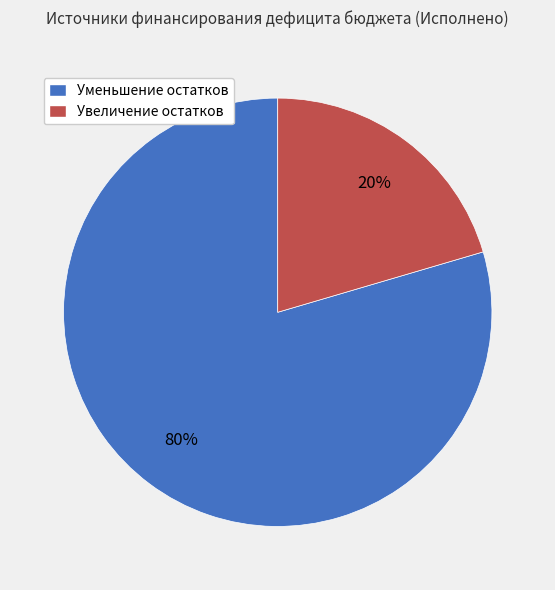

To the nearest percent, what is the average slice percentage?

50%